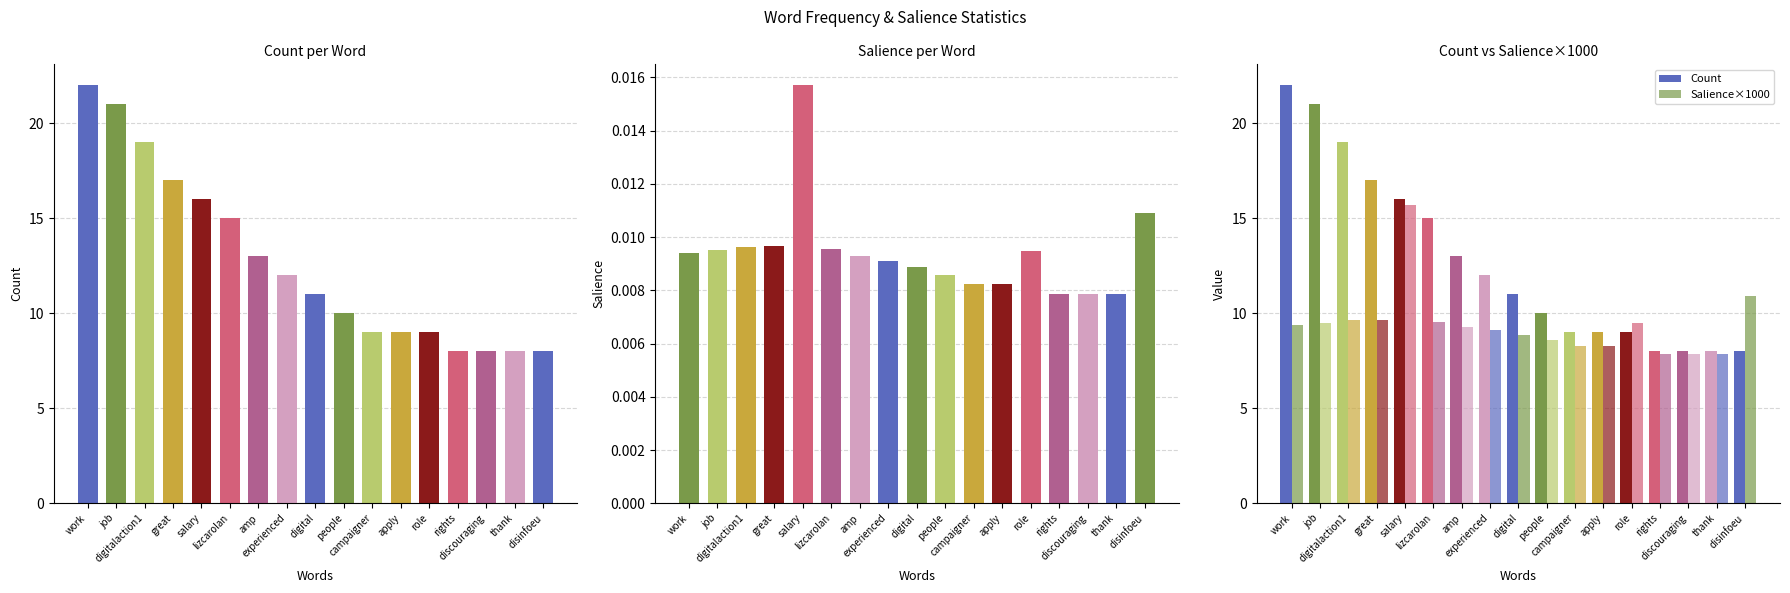

What is the spread (max minus min) of values at apply?

0.7